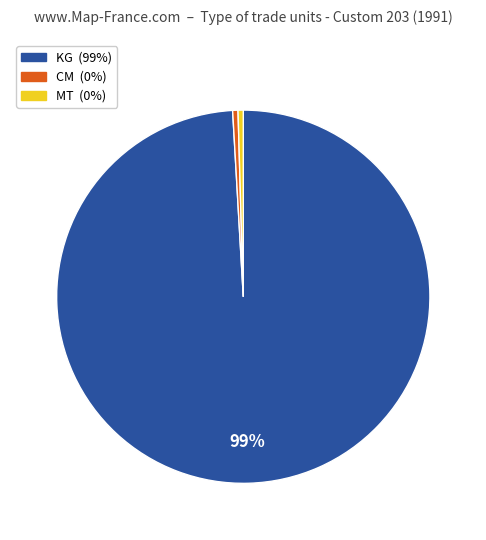

Is there any slice that represents more than half of the pie?

Yes